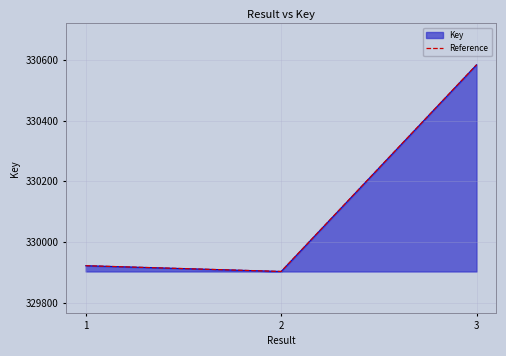

Is the value of Reference at 1 greater than the value of Key (line) at 2?

Yes